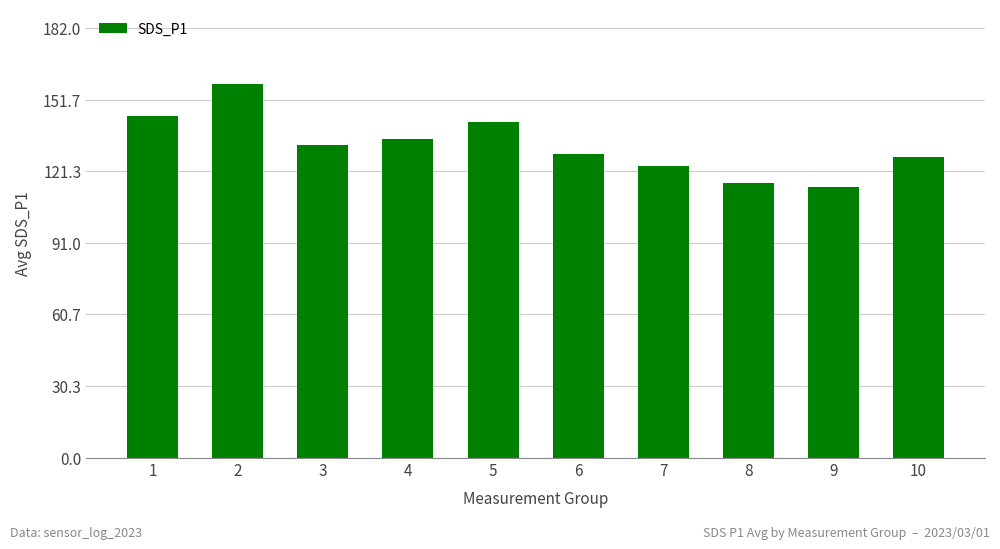

What is the difference between the maximum and minimum values?

43.7